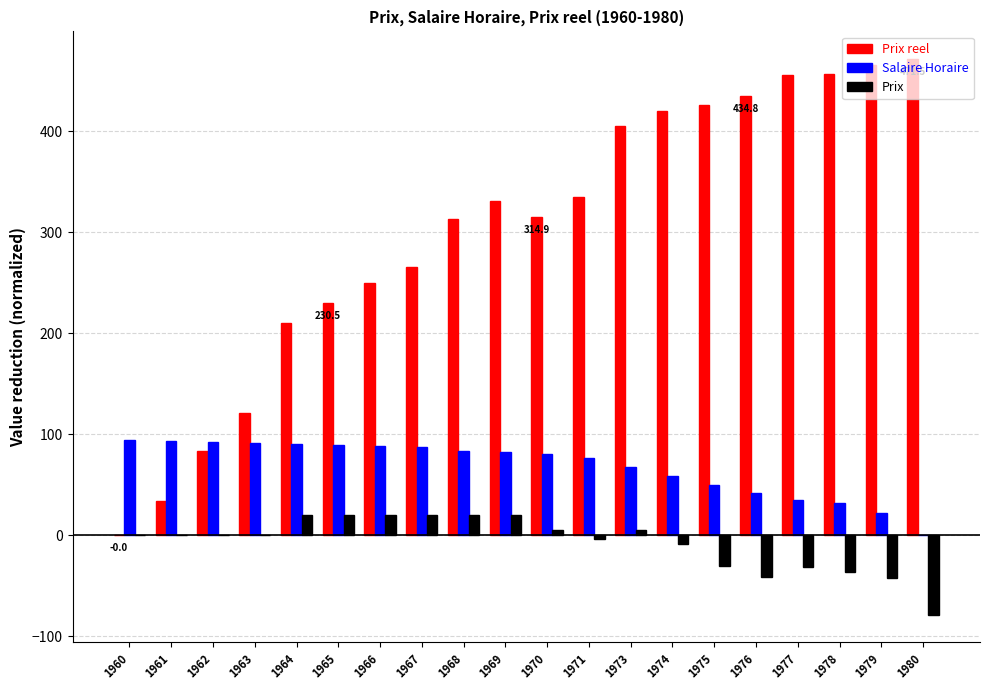

How many distinct data groups are displayed?

3